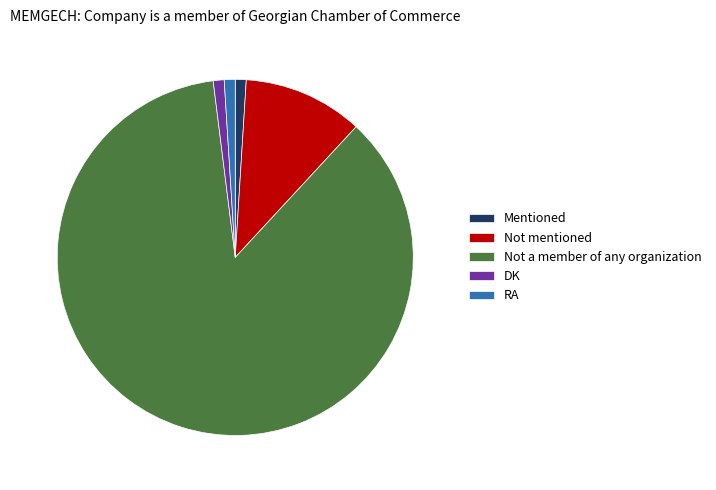

Combined, do Not a member of any organization and Mentioned account for over 50%?

Yes